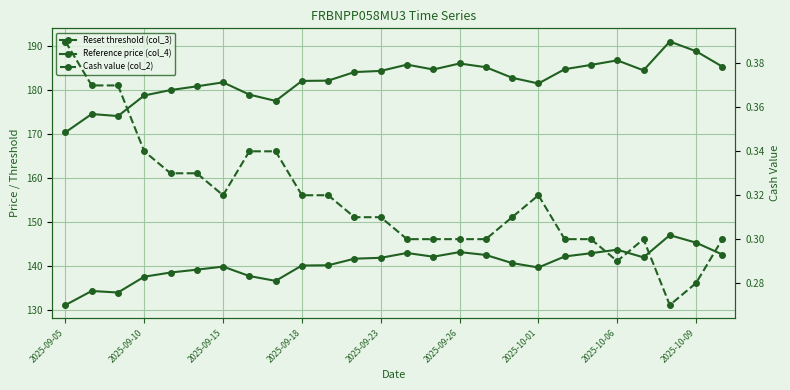

At how many categories does at least one series exceed 1?

26